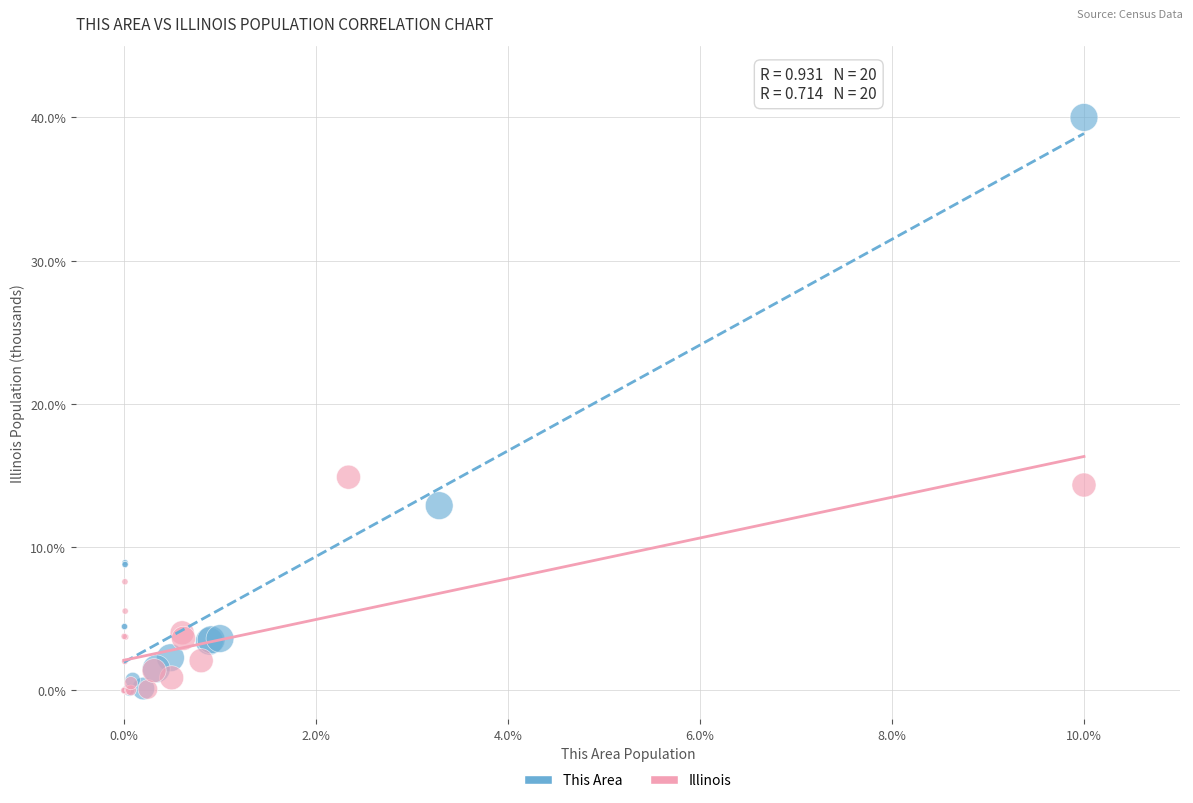

Which series contains the highest Y value?

This Area